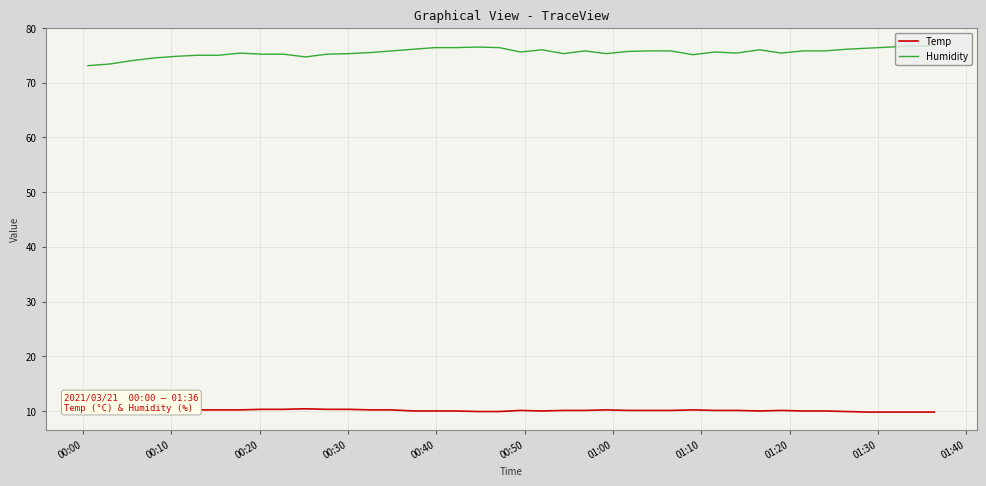

What is the difference between the maximum and minimum values in the Humidity series?

3.6